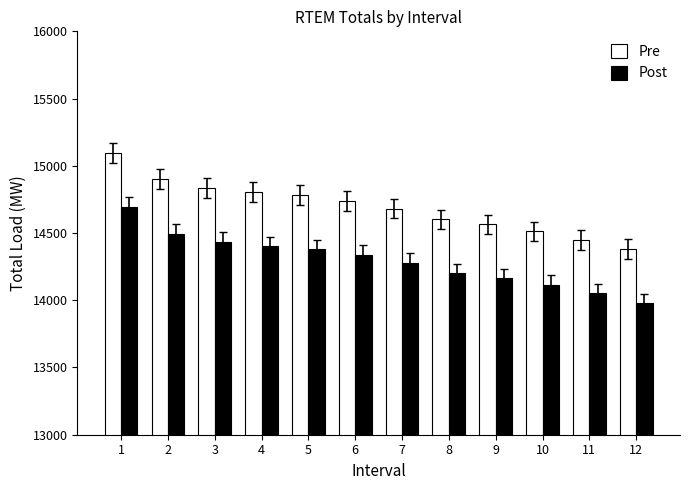

List the series in order of their peak value, lowest first.

Post, Pre